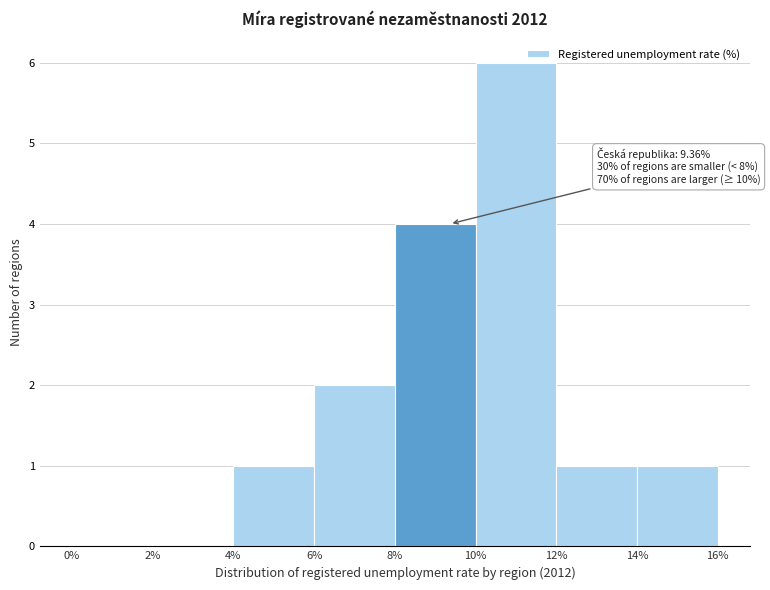

Which range on the x-axis has the tallest bar?

10% to 12%